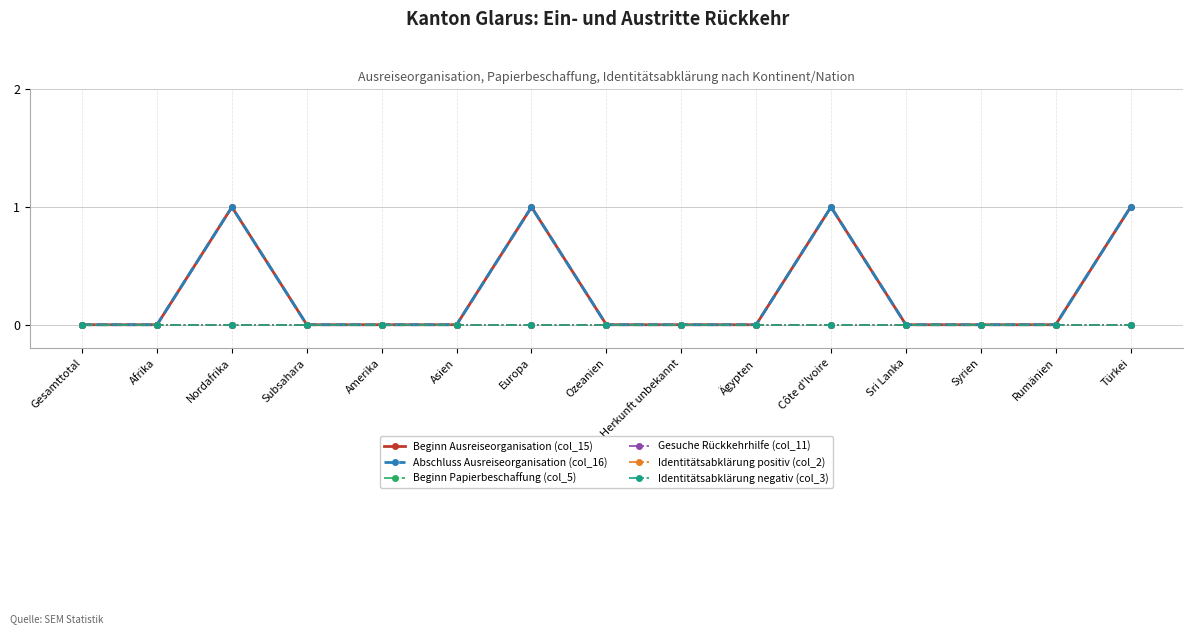

True or false: Beginn Papierbeschaffung (col_5) and Identitätsabklärung positiv (col_2) intersect in this chart.

False